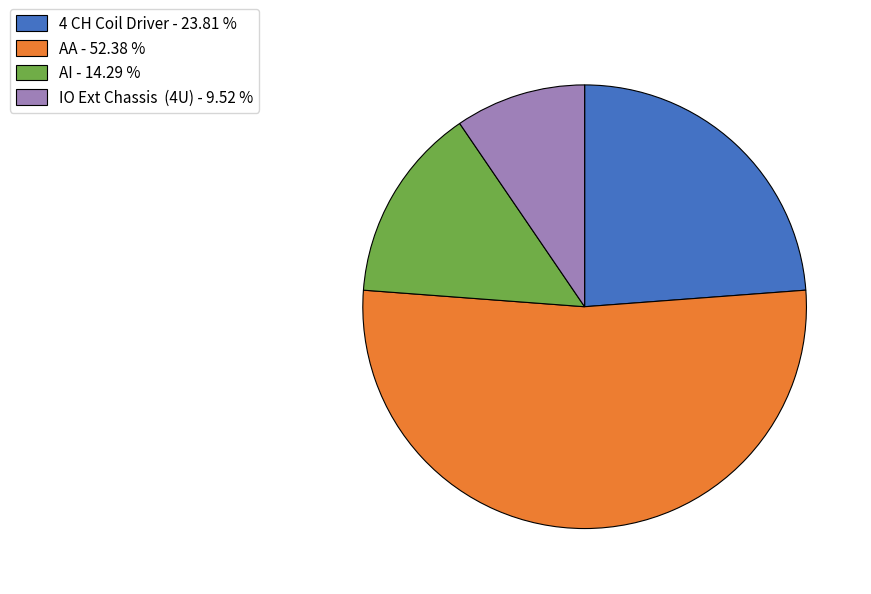

Is the sum of AA - 52.38 % and 4 CH Coil Driver - 23.81 % greater than half?

Yes